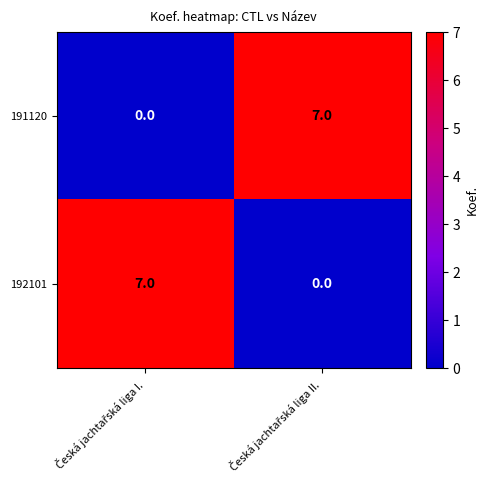

What is the maximum value for 192101?

7